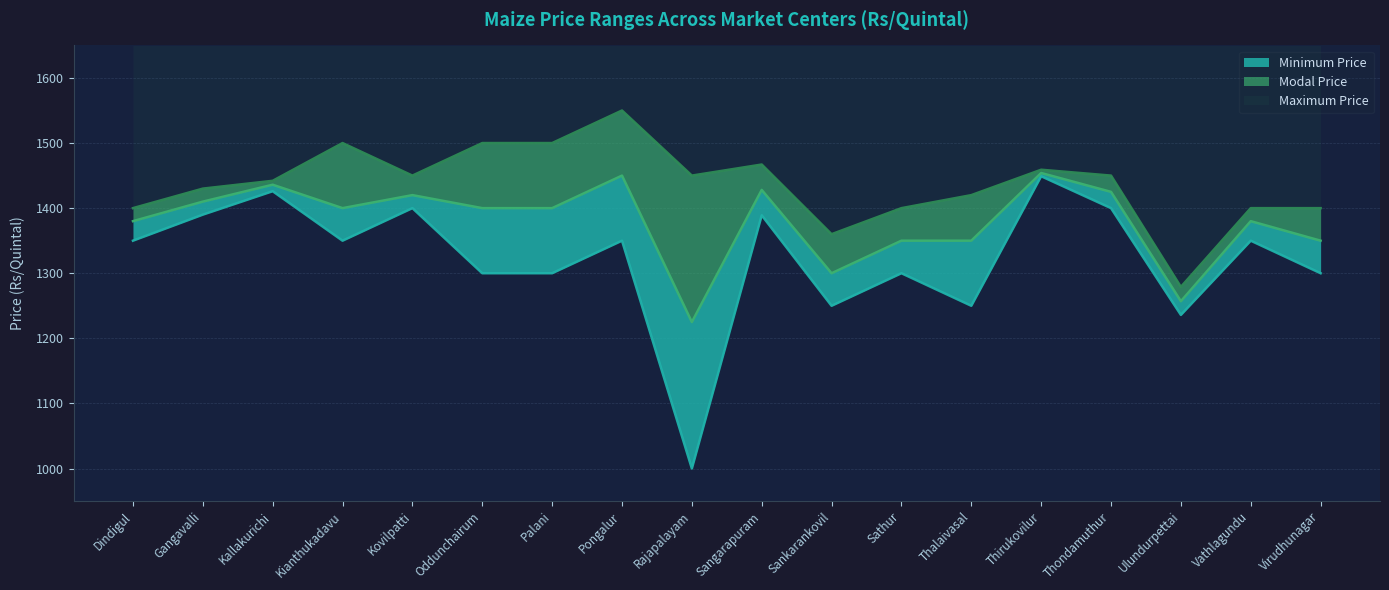

True or false: Minimum Price and Modal Price intersect in this chart.

False